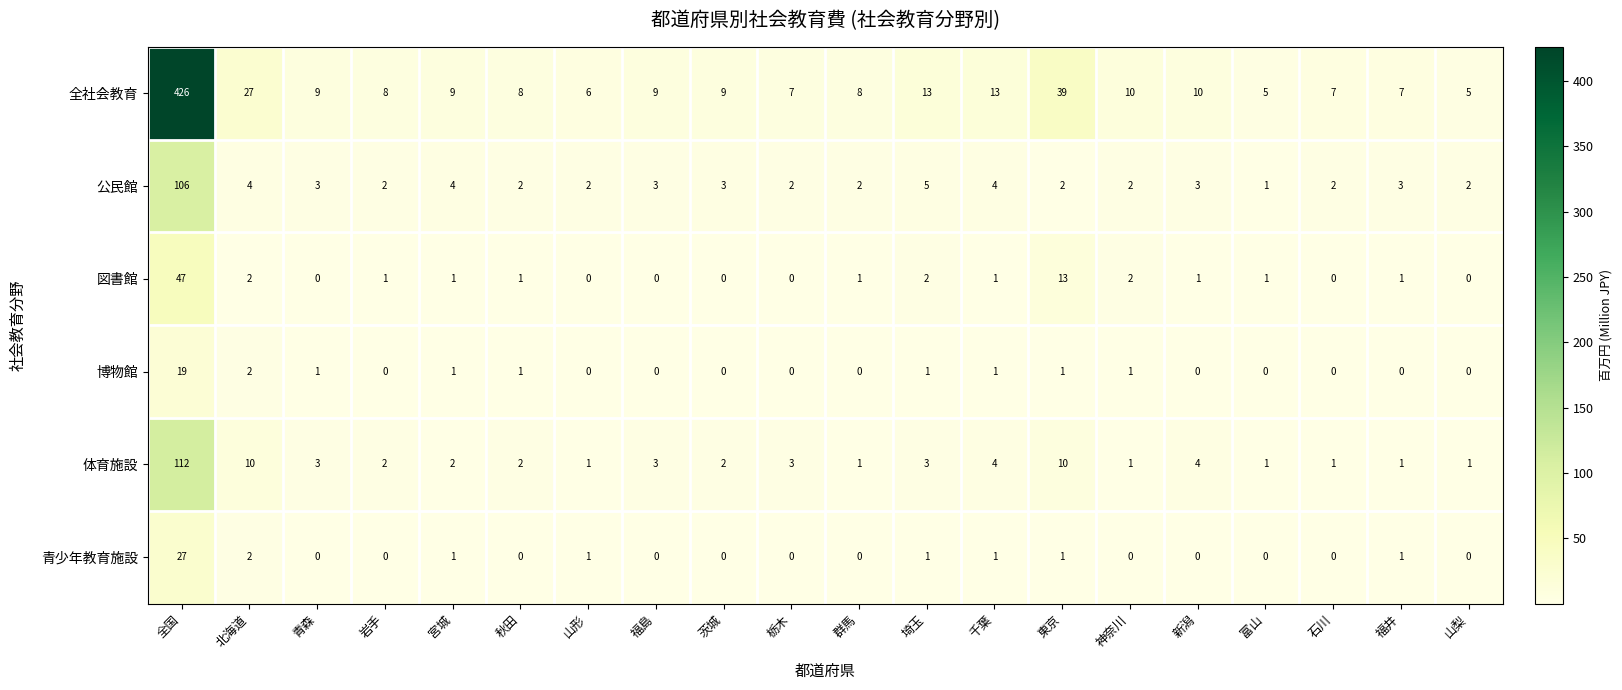

True or false: 図書館 has a value of 1 at 福井.

True